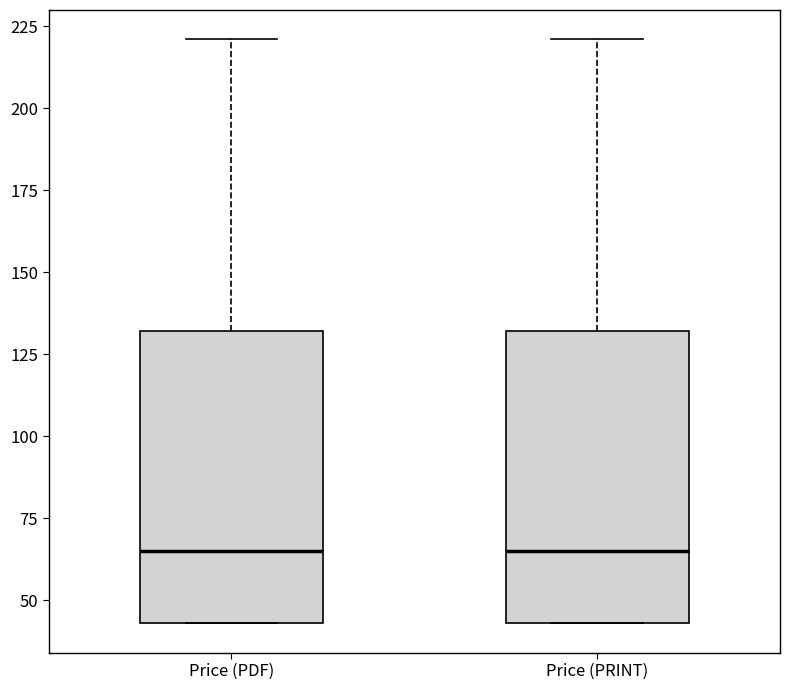

Where is the upper edge of the box for Price (PRINT) on the y-axis? The values are not printed on the chart, so give them approximately, as read against the axis.

130